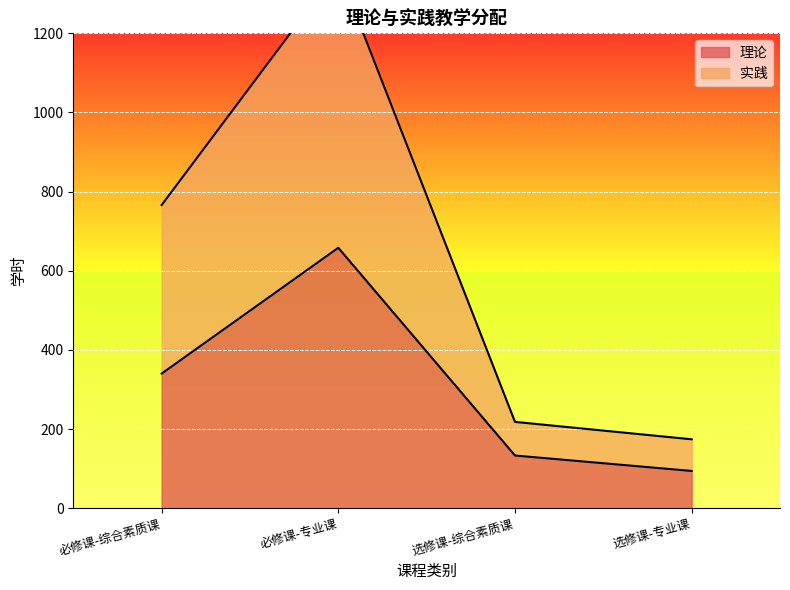

What is the label of the 4th point from the left?

选修课-专业课